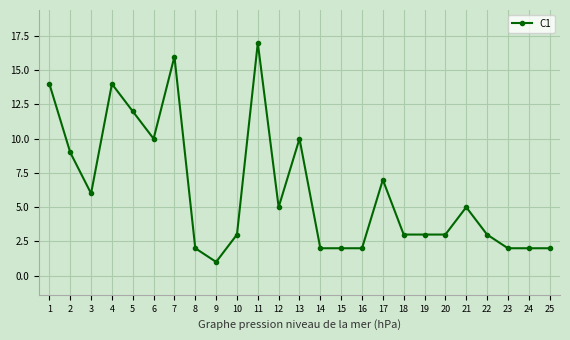

What is the average value?

6